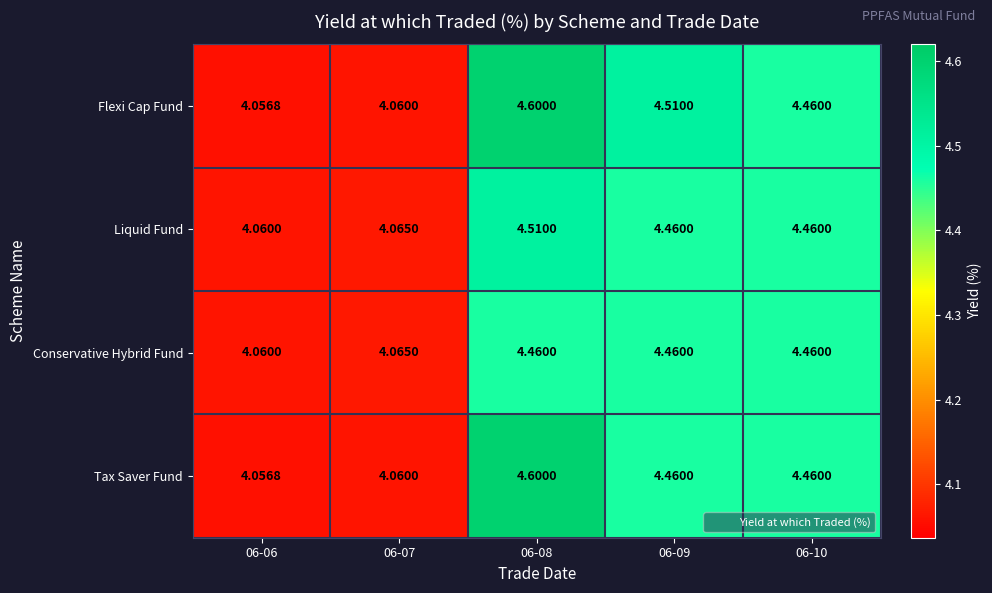

Which series has the largest total across all categories?

Flexi Cap Fund